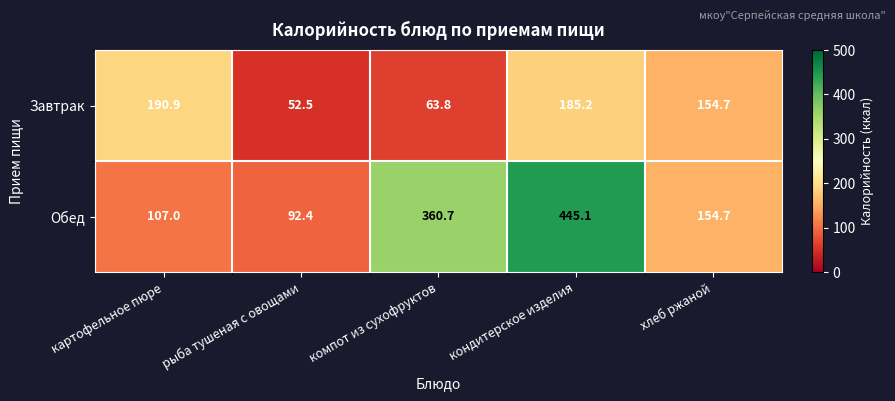

What is the total value across all series at картофельное пюре?

297.9